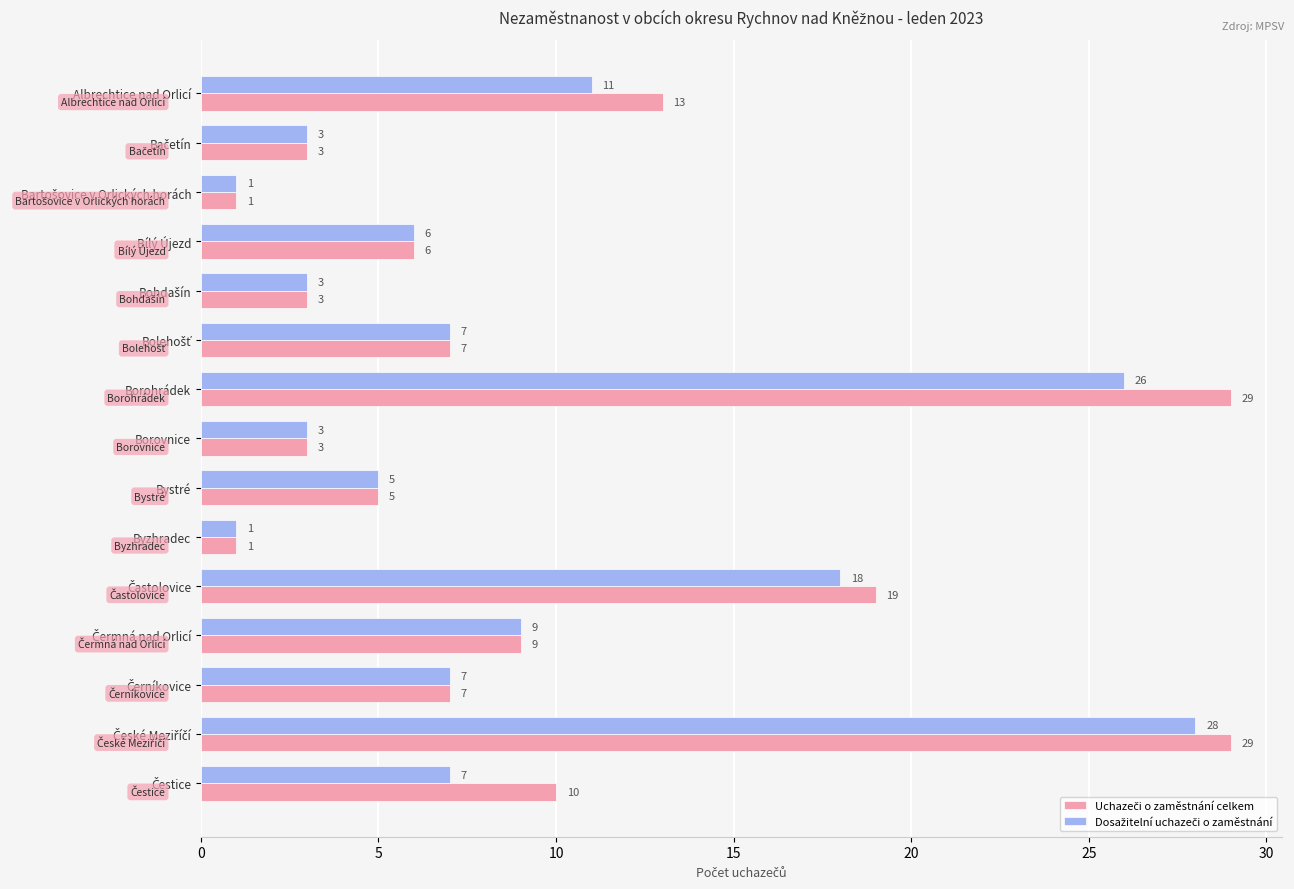

What is the greatest value displayed?

29